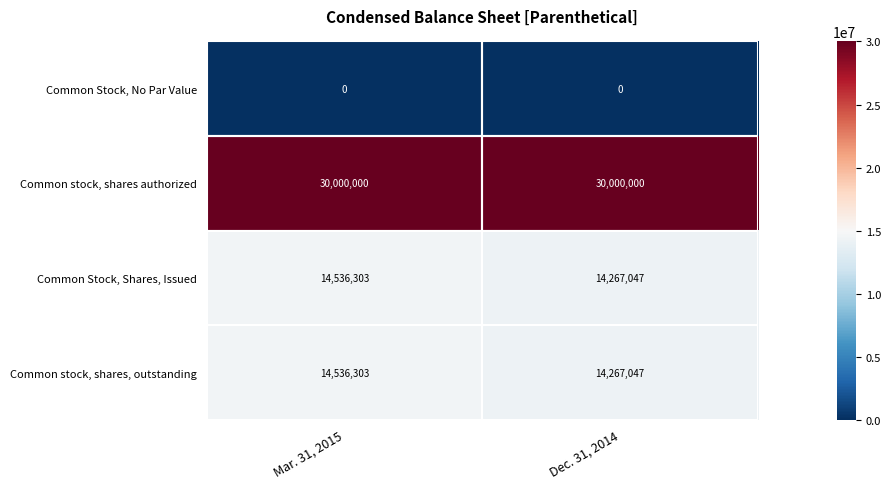

The value of Common Stock, No Par Value at Mar. 31, 2015 is 0. True or false?

True